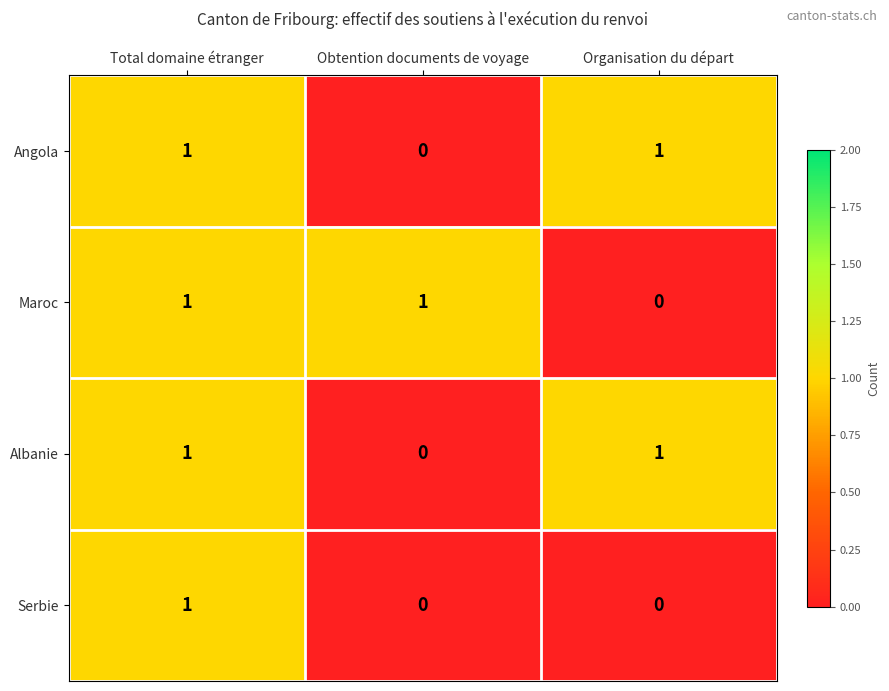

Reading right to left, list all the values displayed in this chart.

Angola: 1	0	1
Maroc: 0	1	1
Albanie: 1	0	1
Serbie: 0	0	1